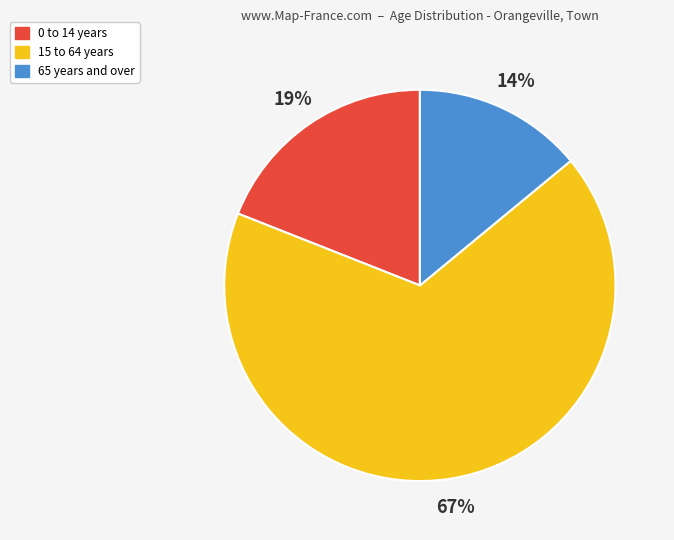

Is it true that 65 years and over is 2% of the pie?

False